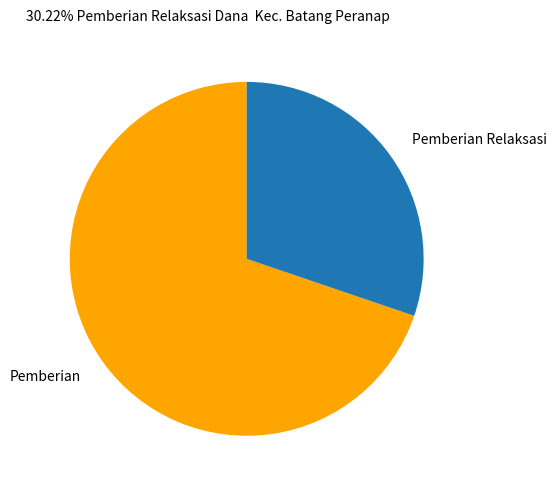

Is Pemberian the majority of the pie?

Yes